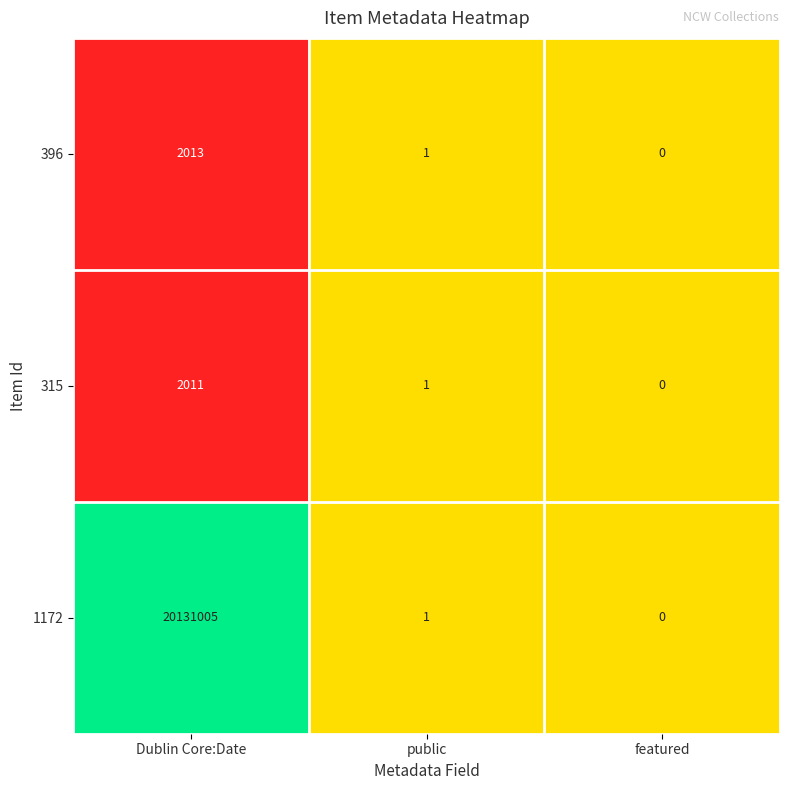

What is the spread (max minus min) of values at Dublin Core:Date?

20128994